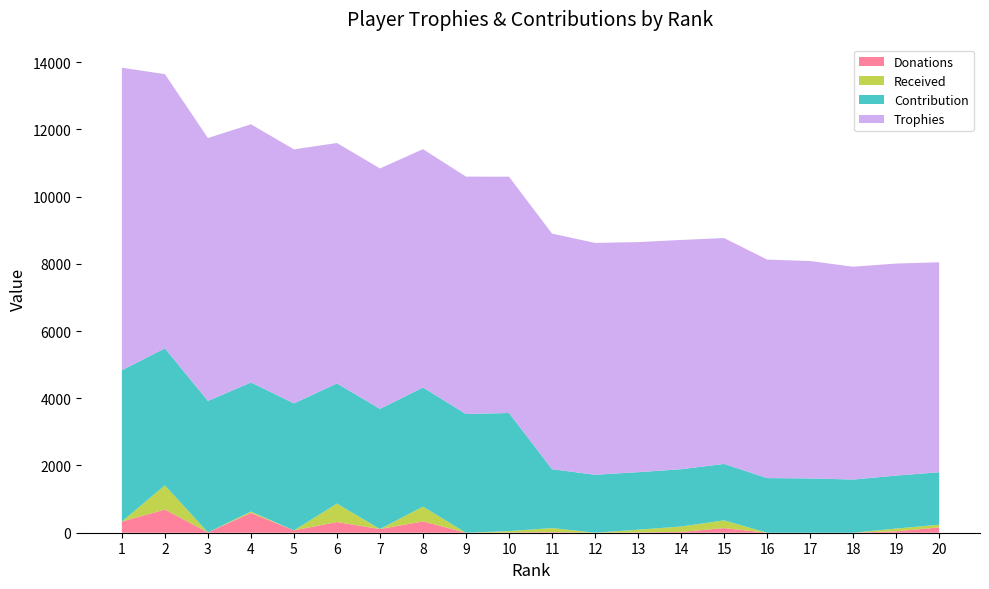

Reading left to right, extract all data points from this chart.

Donations: 1=333	2=689	3=10	4=590	5=70	6=317	7=110	8=337	9=0	10=8	11=18	12=0	13=10	14=24	15=138	16=0	17=0	18=0	19=44	20=158
Received: 1=0	2=720	3=0	4=40	5=0	6=550	7=0	8=440	9=0	10=40	11=120	12=0	13=80	14=160	15=230	16=0	17=0	18=0	19=80	20=80
Contribution: 1=4500	2=4077	3=3910	4=3840	5=3778	6=3575	7=3575	8=3544	9=3531	10=3514	11=1752	12=1724	13=1711	14=1705	15=1679	16=1625	17=1616	18=1582	19=1576	20=1561
Trophies: 1=9000	2=8155	3=7821	4=7680	5=7556	6=7151	7=7151	8=7089	9=7062	10=7028	11=7008	12=6897	13=6844	14=6820	15=6719	16=6500	17=6466	18=6331	19=6307	20=6247